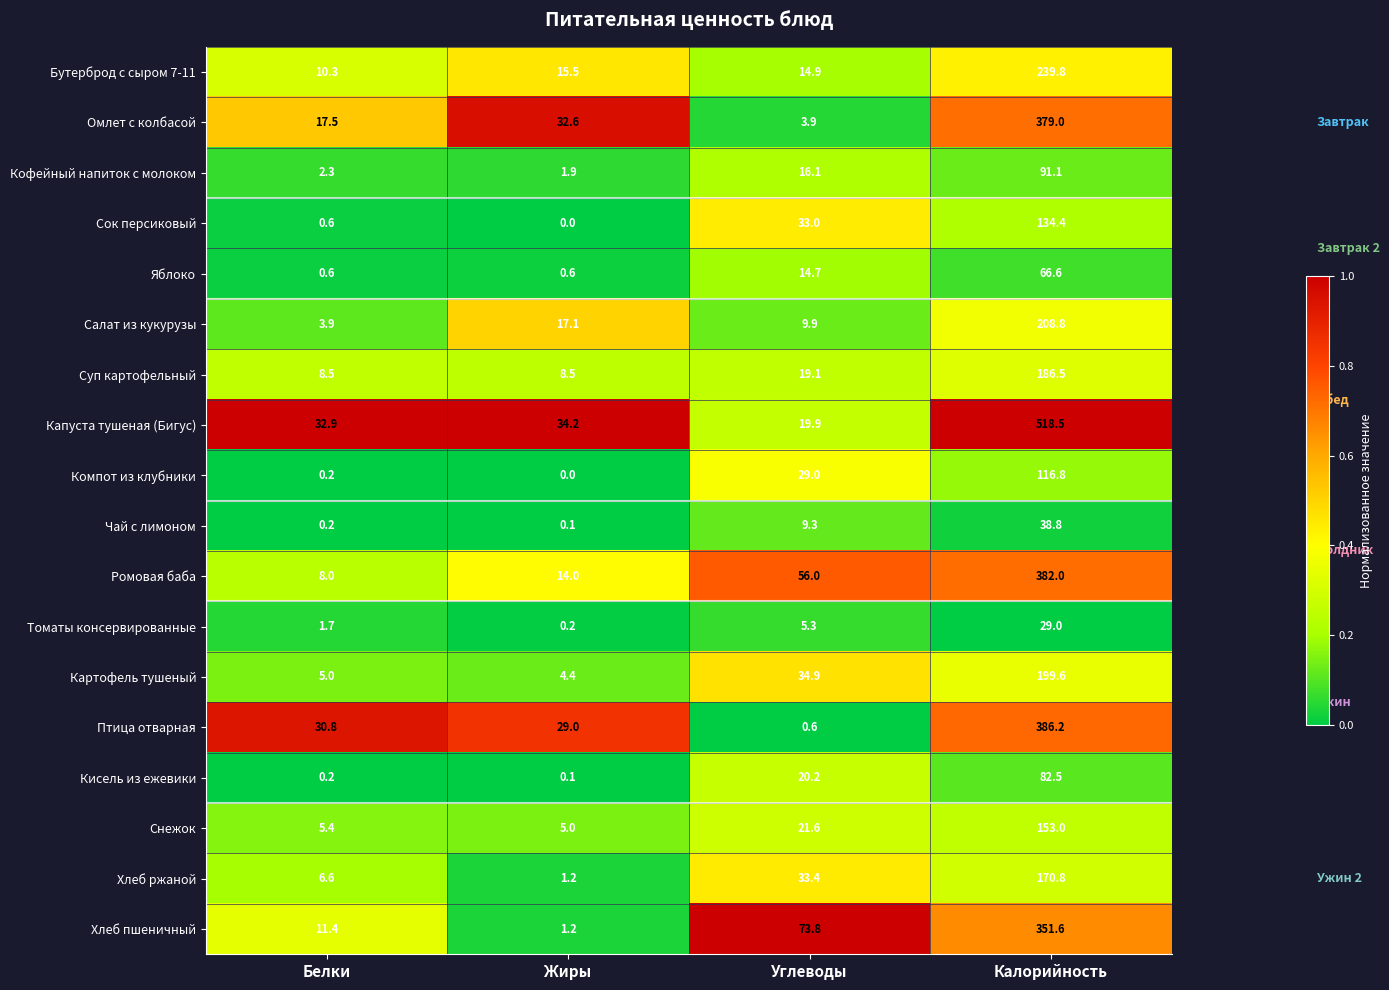

What is the difference between the second highest and second lowest values in the Бутерброд с сыром 7-11 series?

0.6